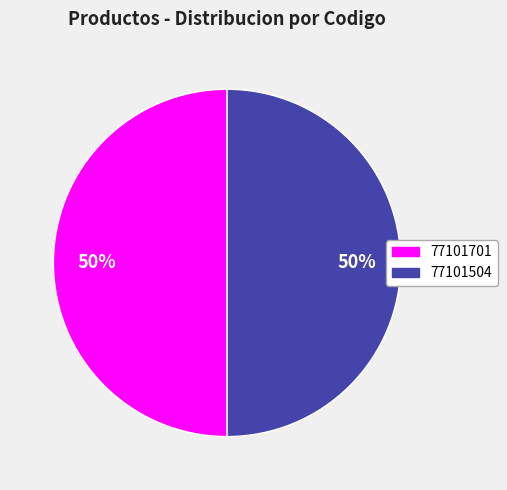

To the nearest percent, what is the average slice percentage?

50%